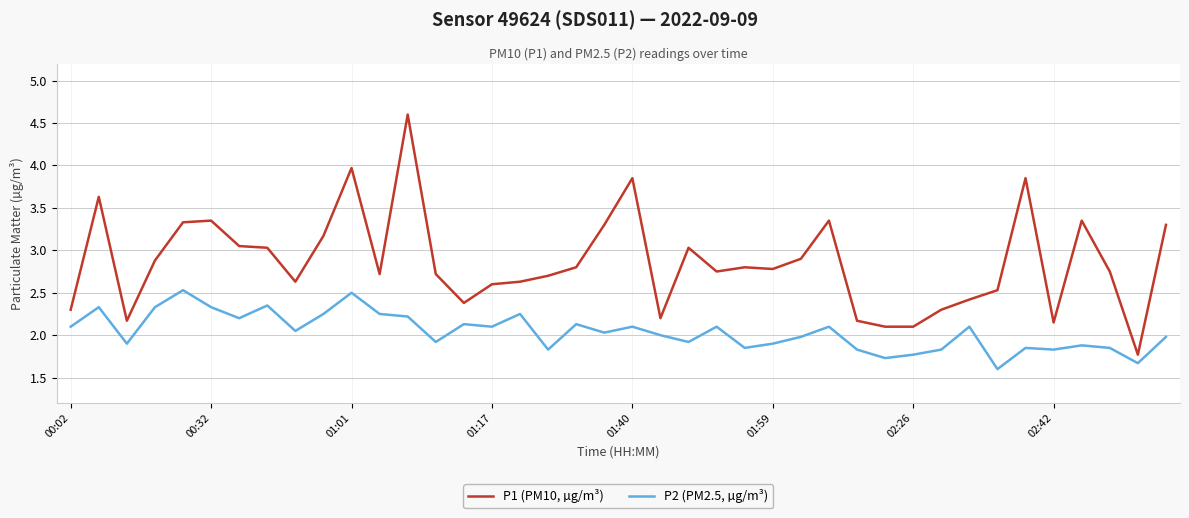

How many lines are shown in the chart?

2